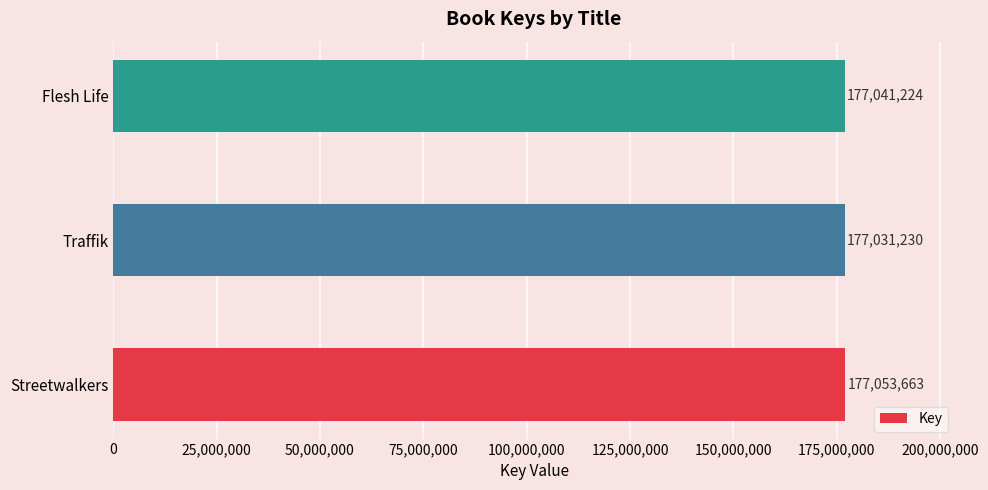

Which has a higher value, Streetwalkers or Traffik?

Streetwalkers